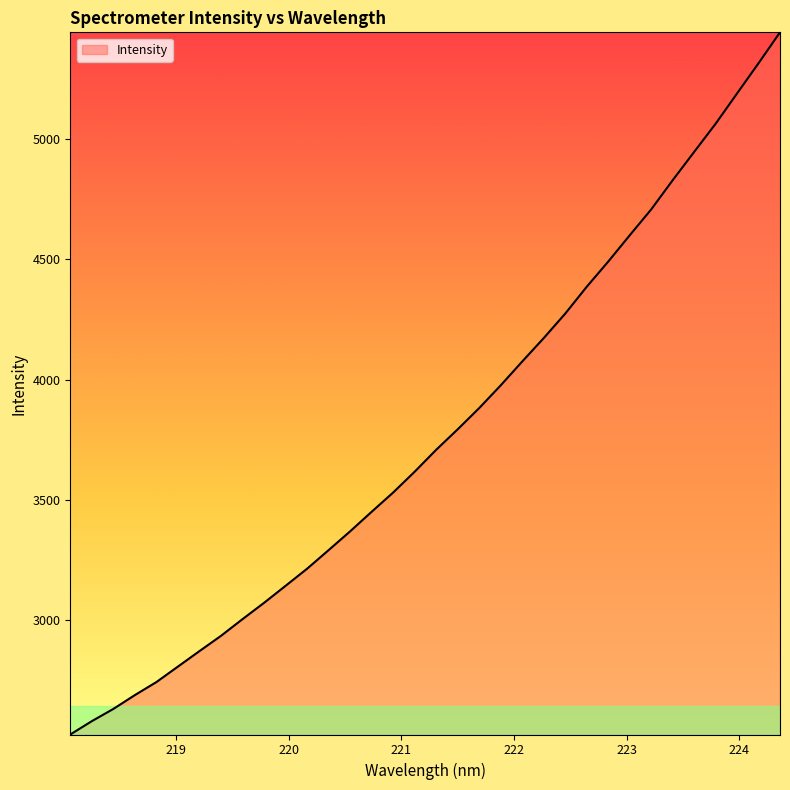

Count the number of data series in this chart.

1